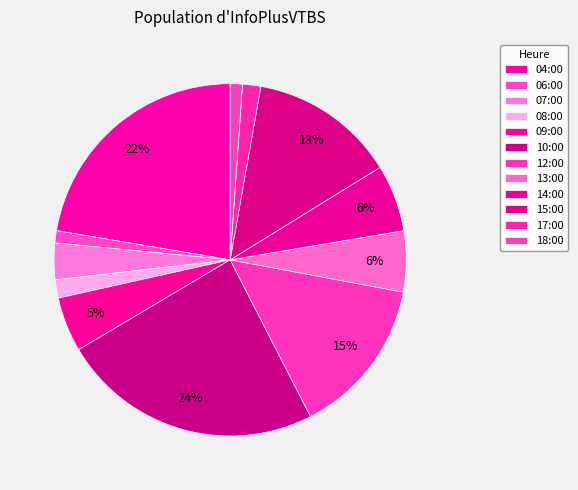

Is the sum of 12:00 and 08:00 greater than half?

No